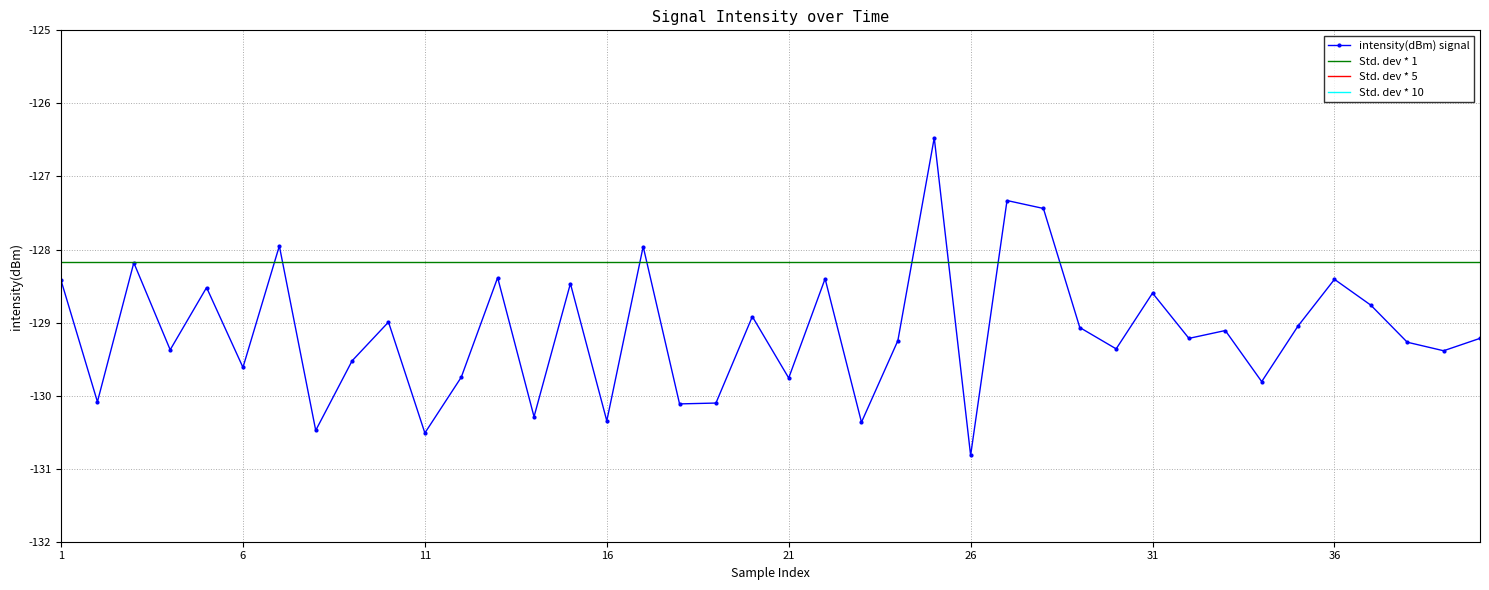

How many series are shown in this chart?

4